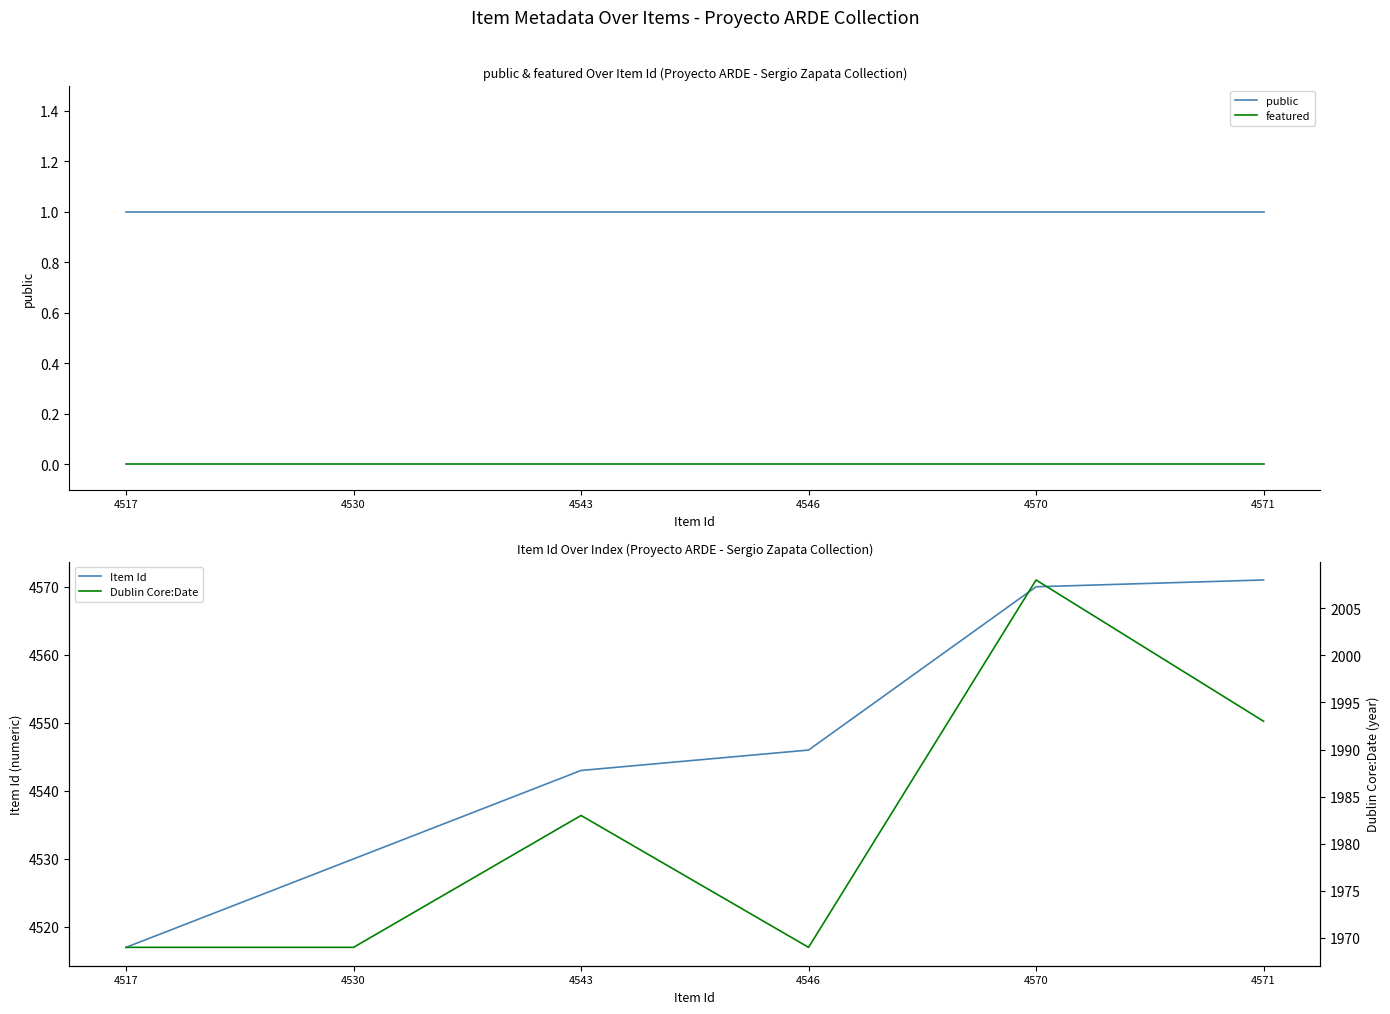

True or false: public and Item Id cross at least once.

False